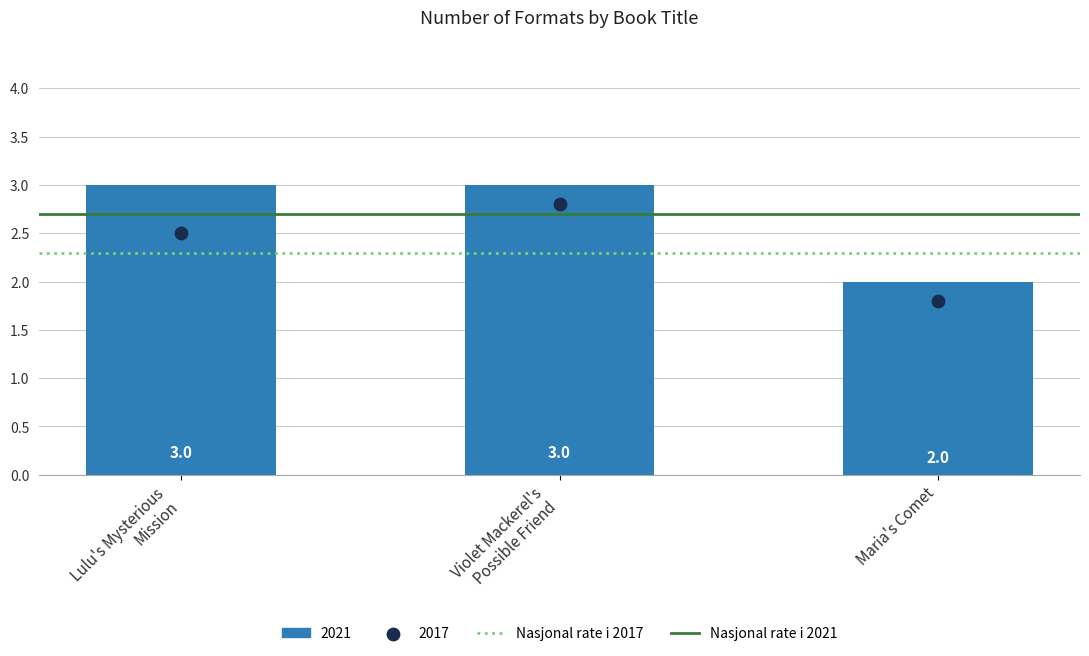

At how many categories does at least one series exceed 2?

2